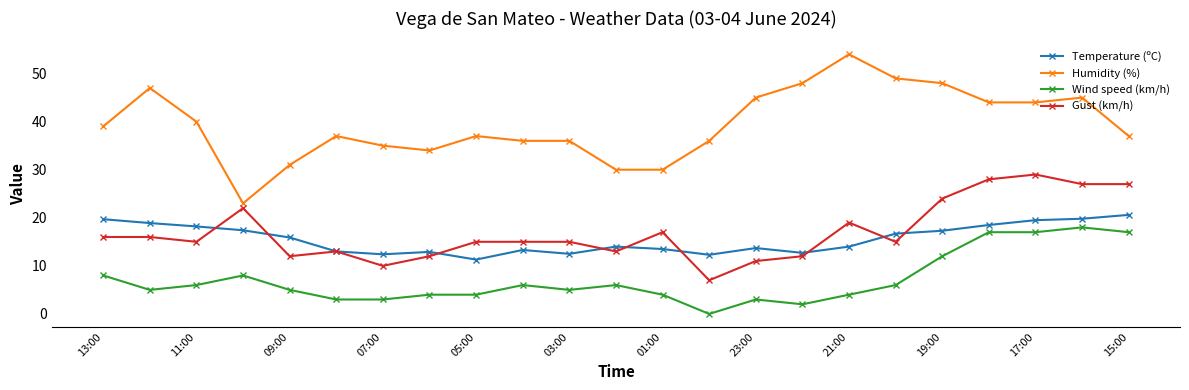

Which series has the largest range (max minus min)?

Humidity (%)